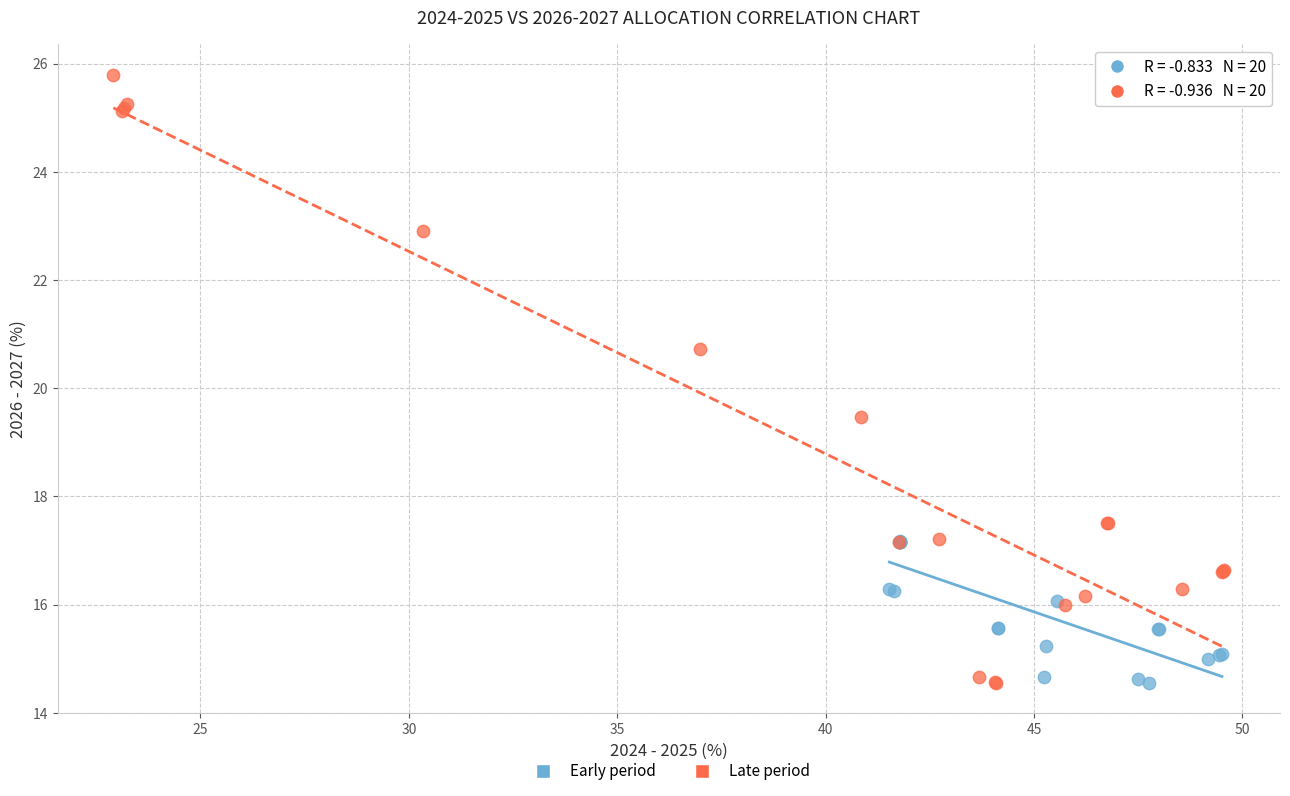

Which series contains the highest Y value?

Late period